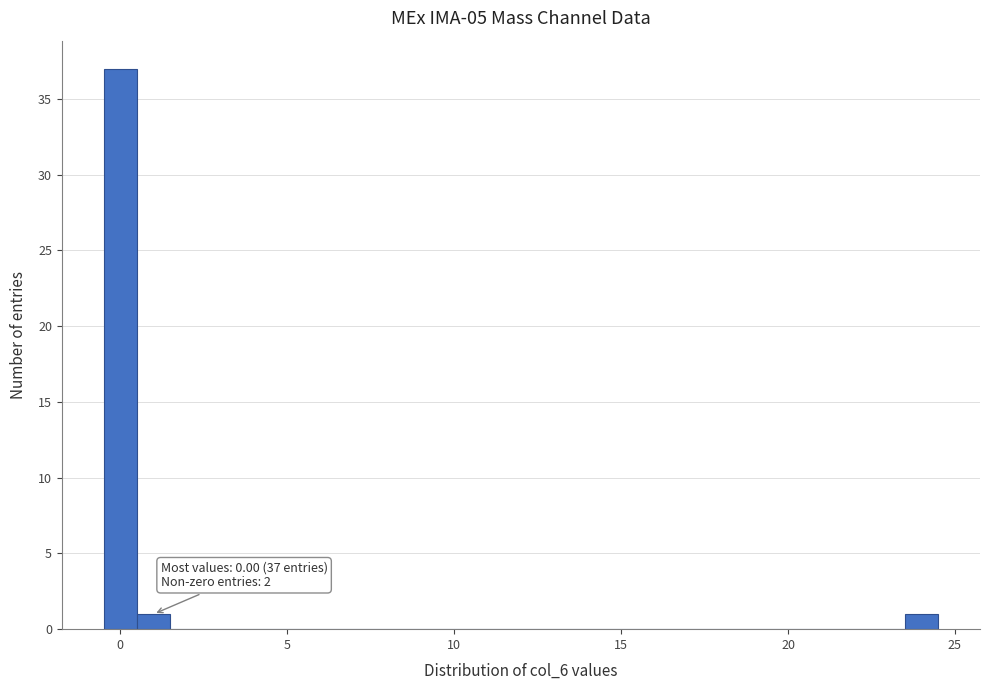

Read against the x-axis, roughly where is the centre of the tallest bar?

0.0